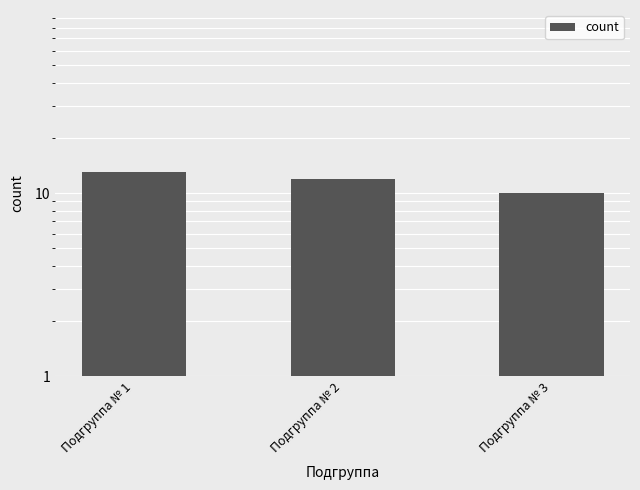

What is the change in value from Подгруппа № 2 to Подгруппа № 3?

-2